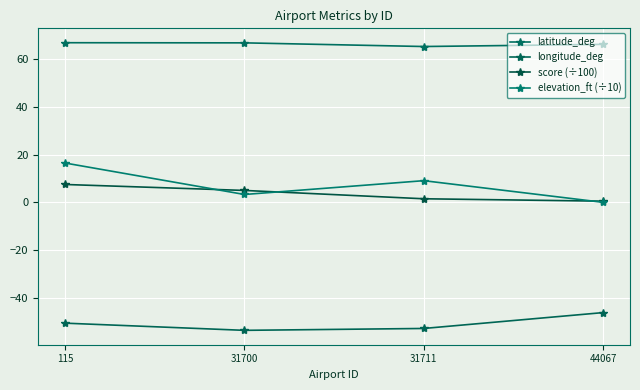

Rank the series at 44067 from lowest to highest value.

longitude_deg, elevation_ft (÷10), score (÷100), latitude_deg